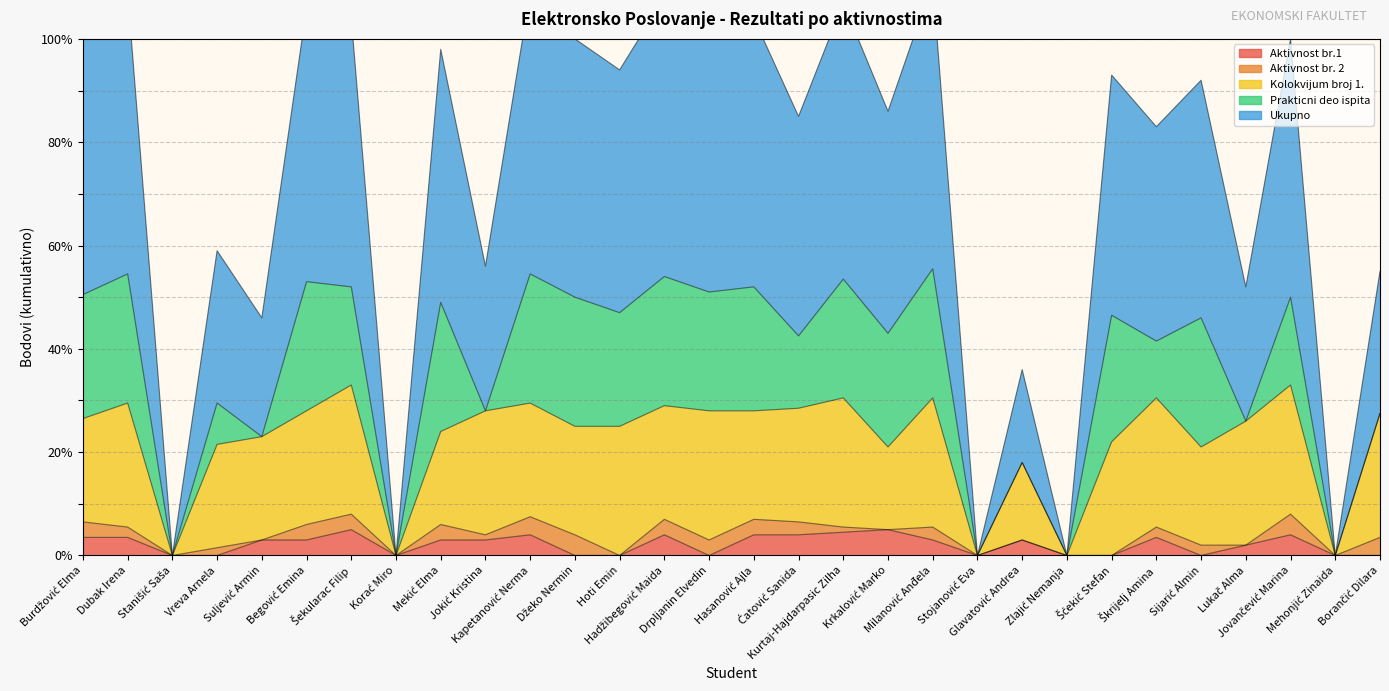

What is the label of the 22nd point from the left?

Glavatović Andrea